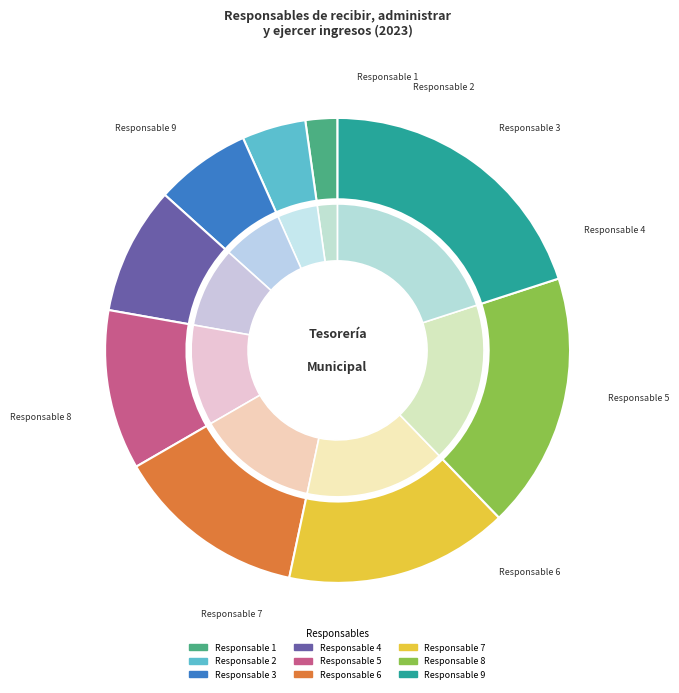

To the nearest percent, what is the difference between the 9 and 3 slice percentages?

13%